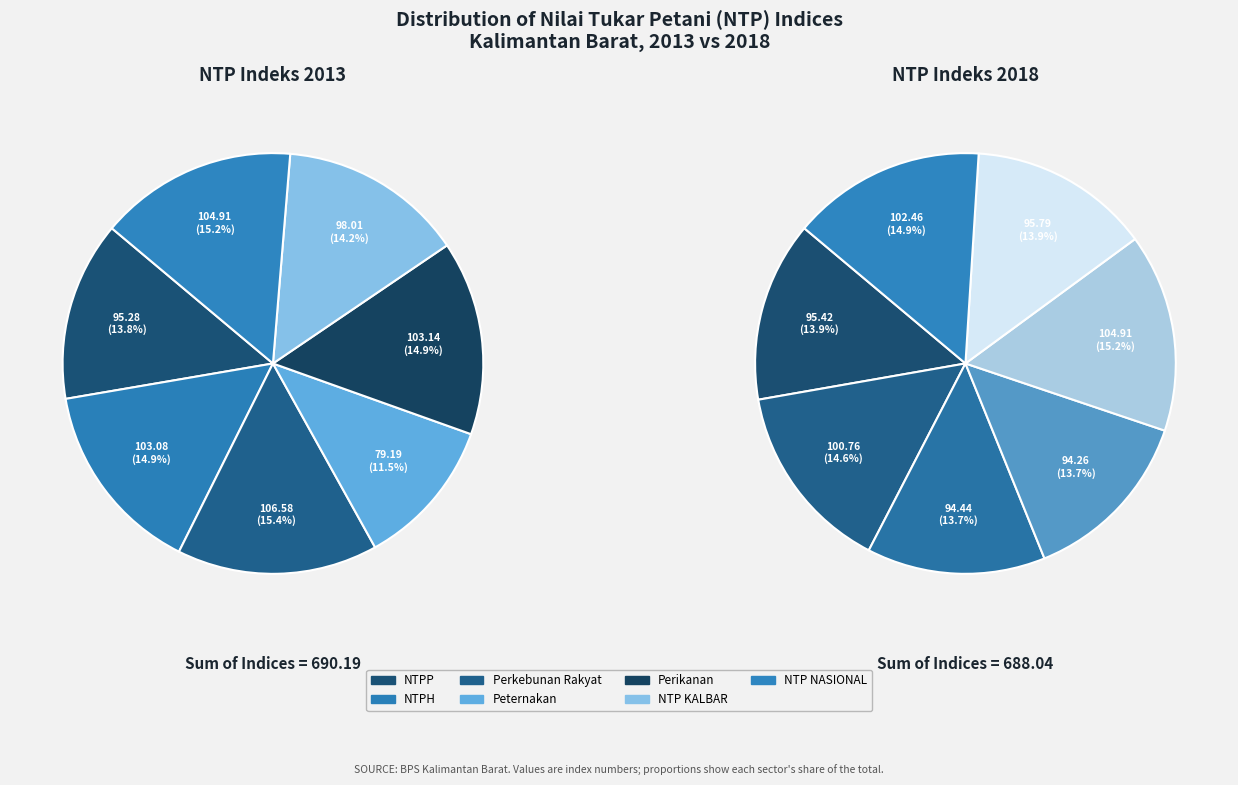

To the nearest percent, what is the average slice percentage?

14%